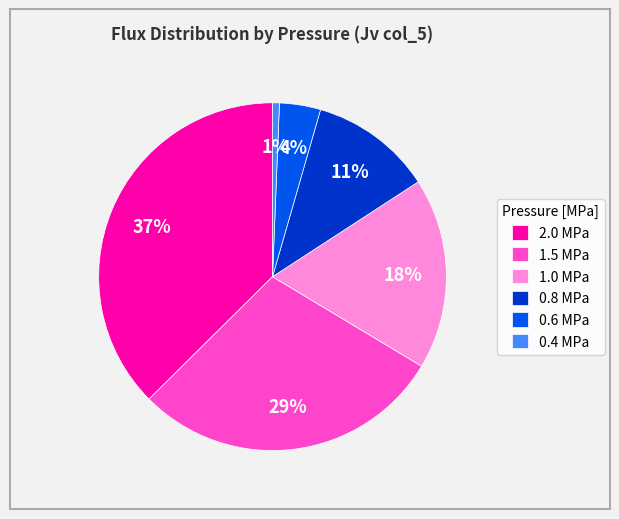

How many slices are in this pie chart?

6